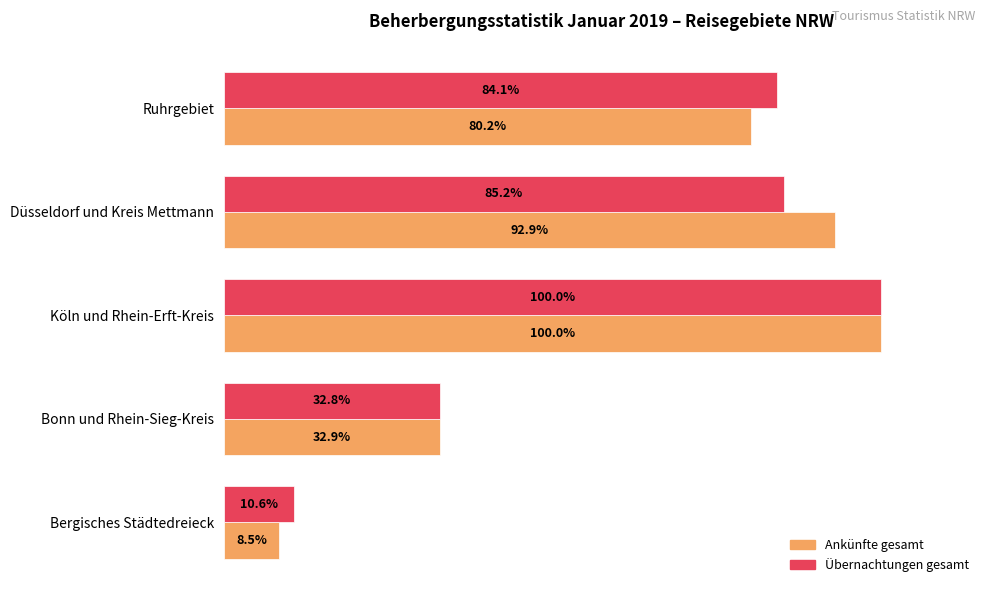

At which category is the sum across all series the highest?

Köln und Rhein-Erft-Kreis